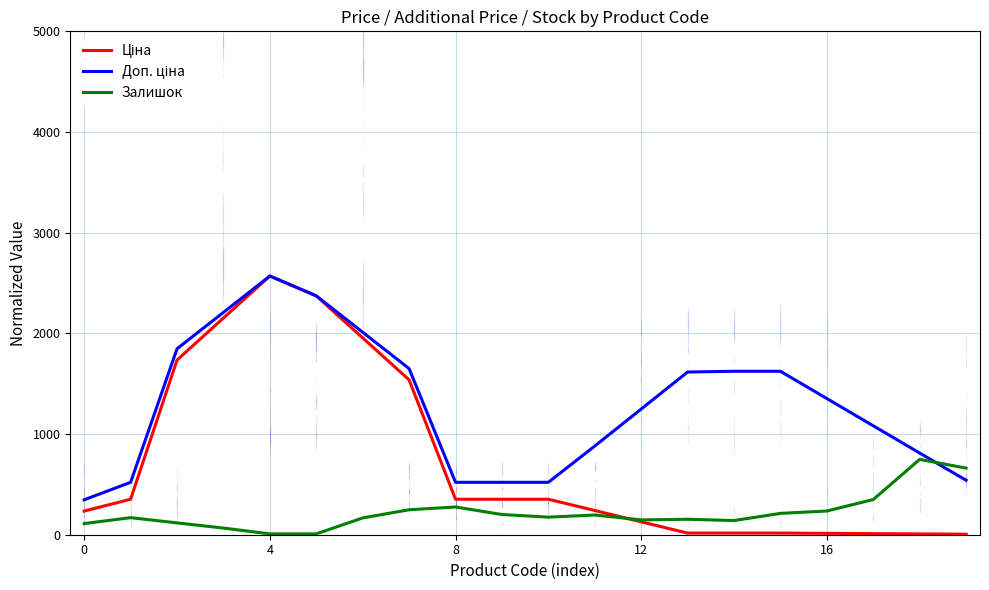

Does the chart display data point markers on the line(s)?

No